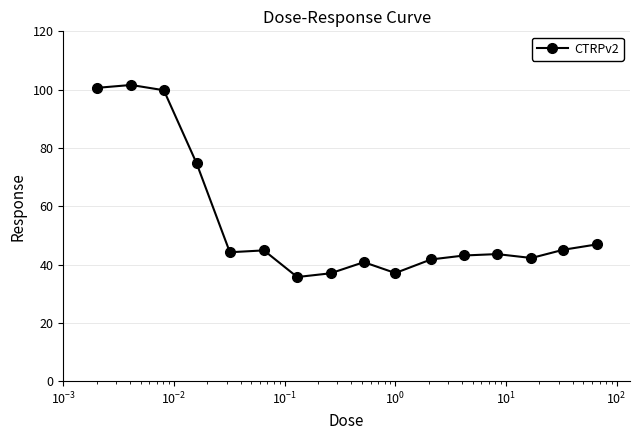

What is the value of the 9th point from the left?

40.8